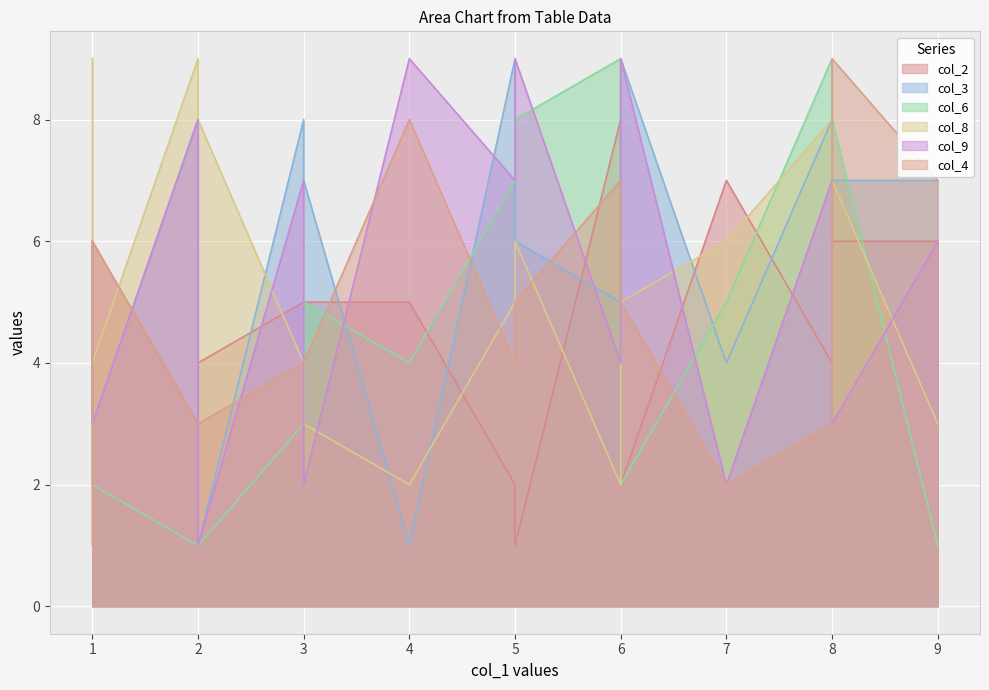

List the series in order of their peak value, lowest first.

col_2, col_3, col_6, col_8, col_9, col_4